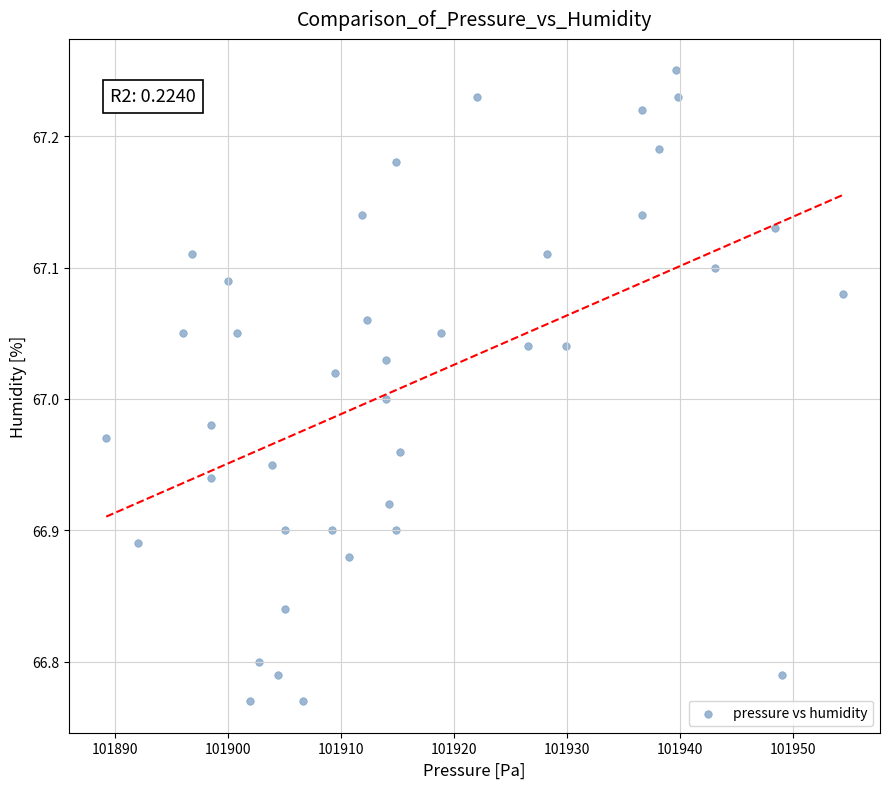

What is the range of X values (max minus min)?

65.3